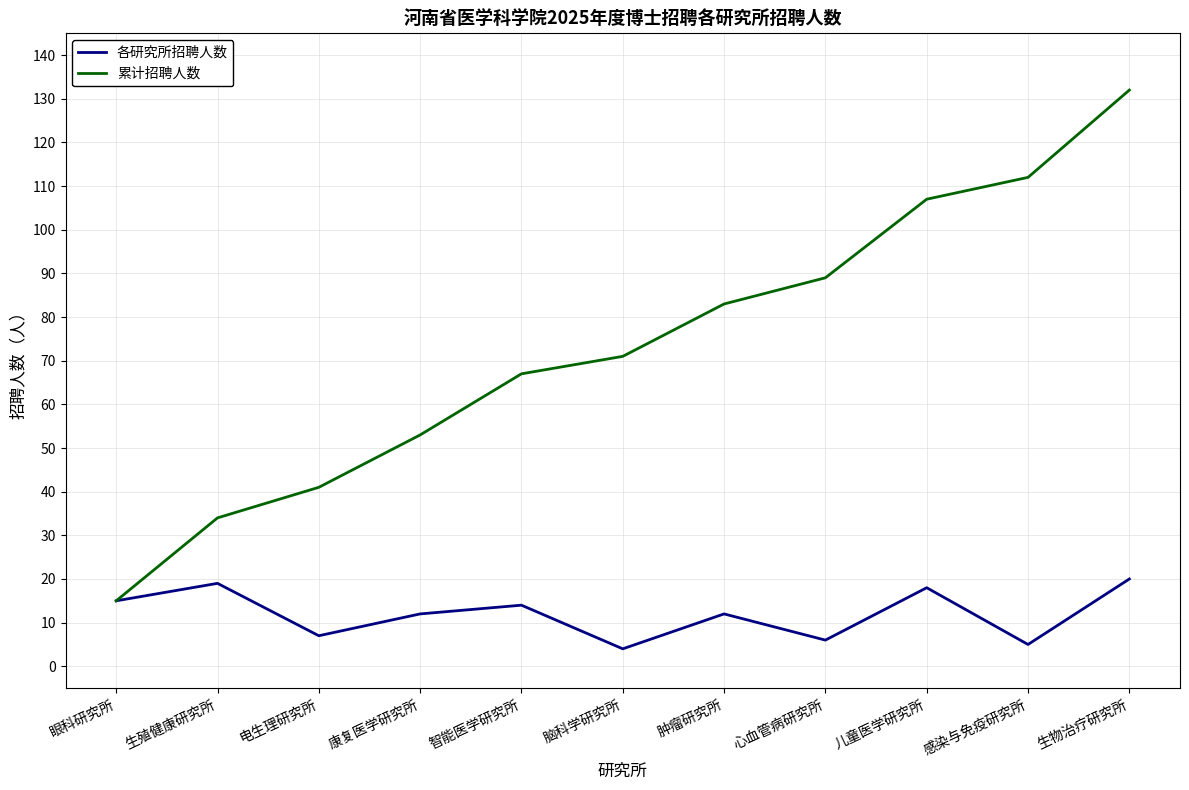

Rank the series by their average value, from lowest to highest.

各研究所招聘人数, 累计招聘人数